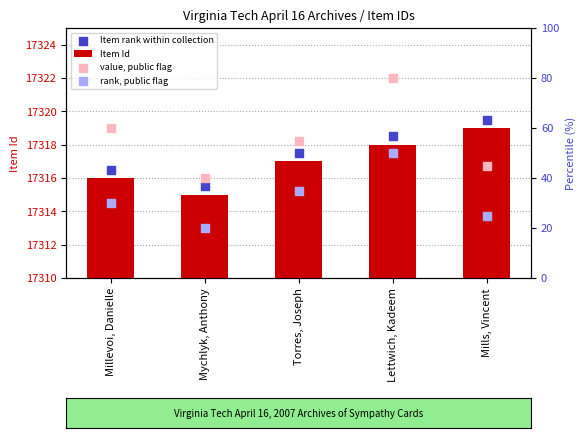

Which series has the largest total across all categories?

Item rank within collection